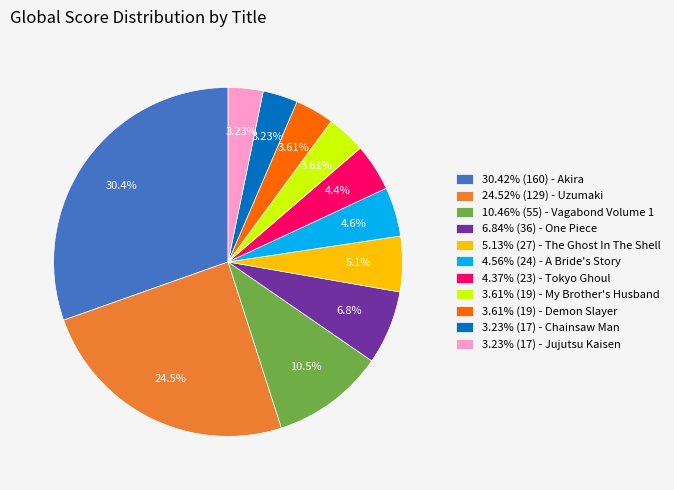

What is the largest slice in the pie chart?

30.42% (160) - Akira